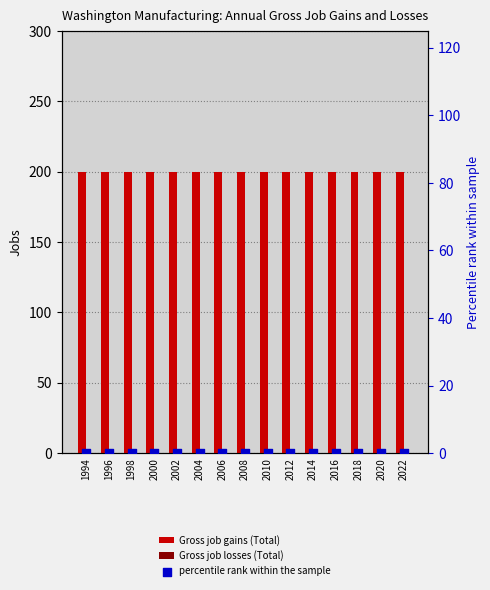

What is the total value across all series at 2016?

200